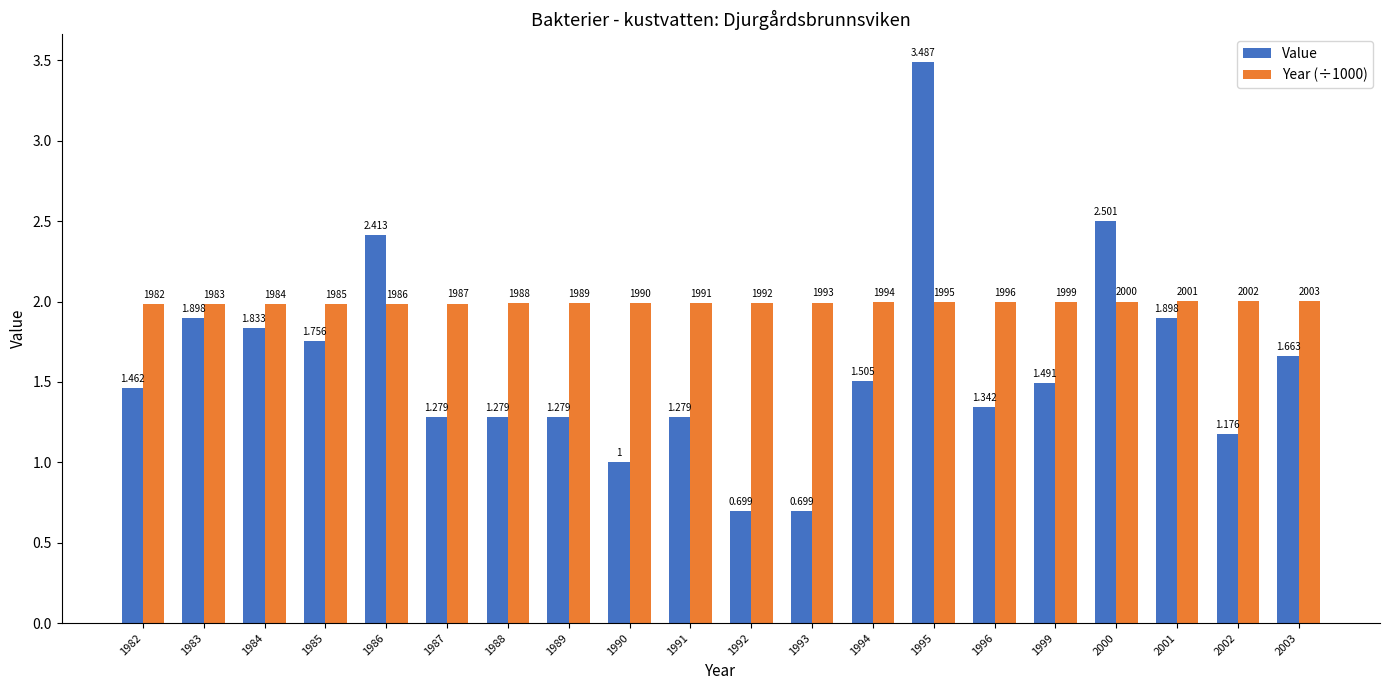

What is the spread (max minus min) of values at 1983?

0.1